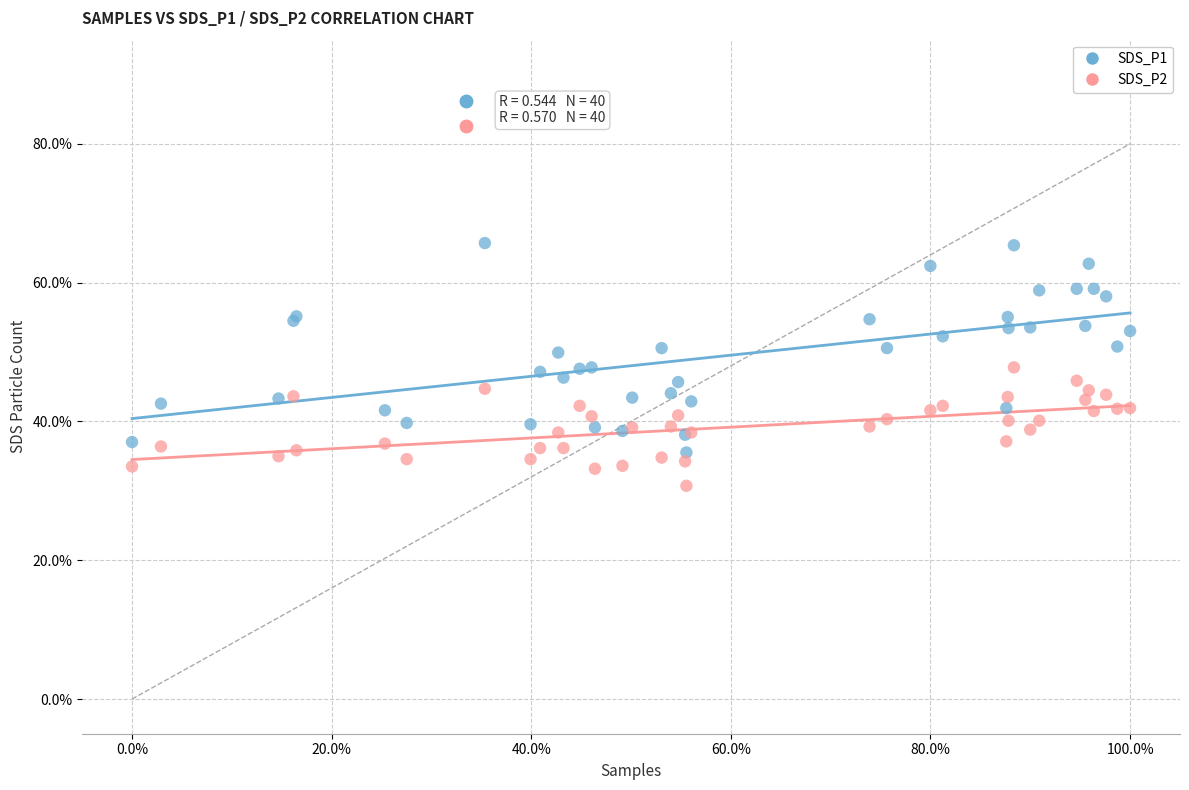

What are all the series names shown in the legend?

SDS_P1, SDS_P2